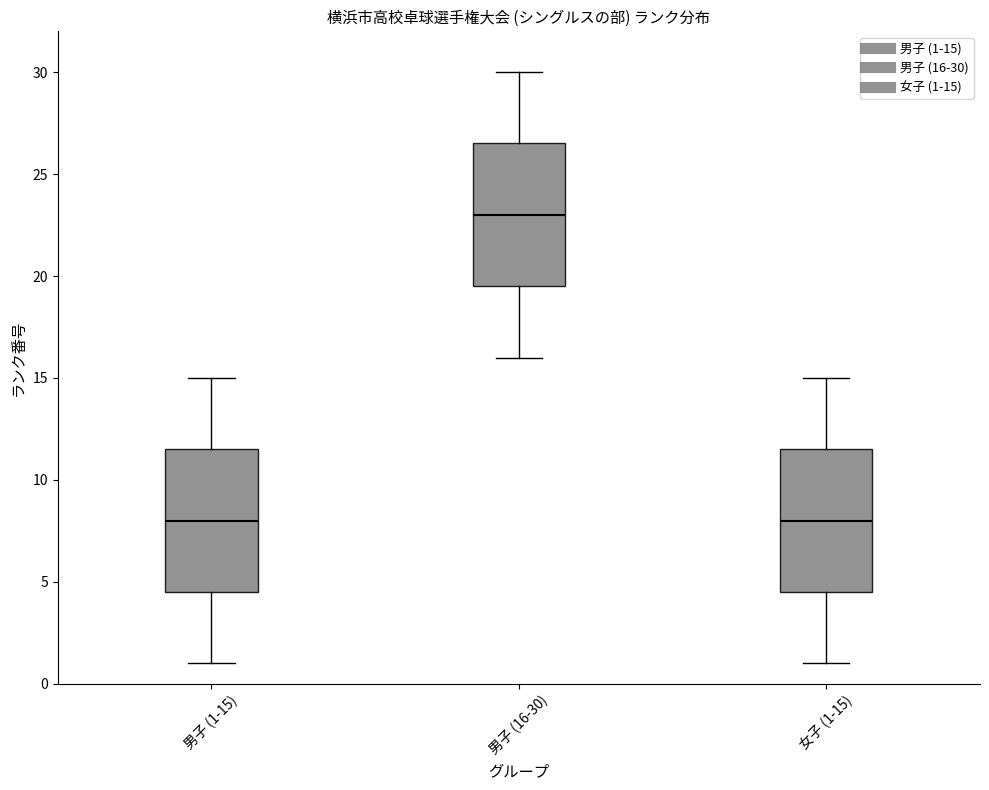

Reading left to right, read every box against the y-axis: the position of its median line, the range the box covers, and the ends of its whiskers. The values are not printed on the chart, so give them approximately, as read against the axis.

男子 (1-15): median 8.0, box 4.5 to 11.5, whiskers 1.0 to 15.0
男子 (16-30): median 23.0, box 19.5 to 26.5, whiskers 16.0 to 30.0
女子 (1-15): median 8.0, box 4.5 to 11.5, whiskers 1.0 to 15.0